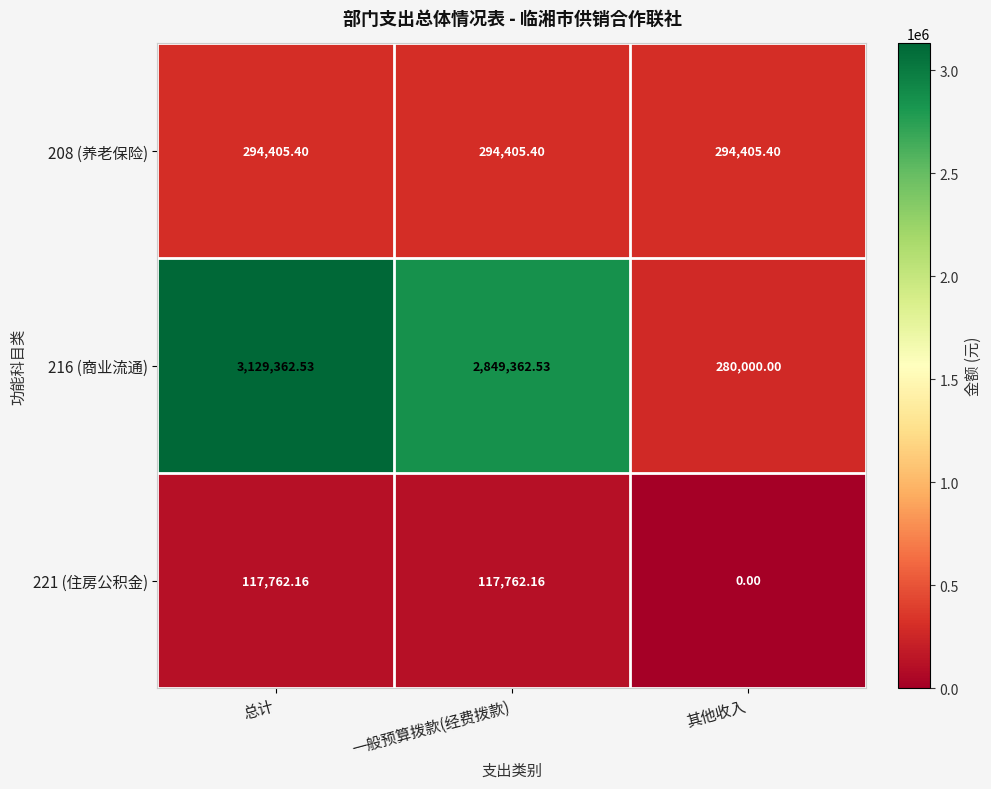

At how many categories does at least one series exceed 80029?

3